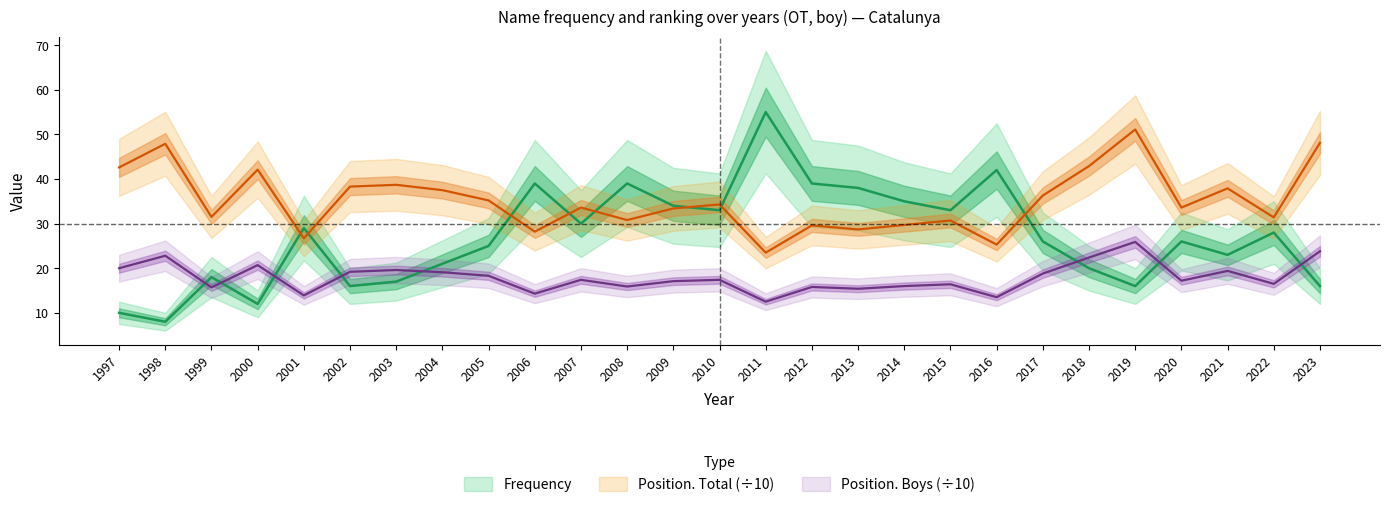

How many distinct data groups are displayed?

3